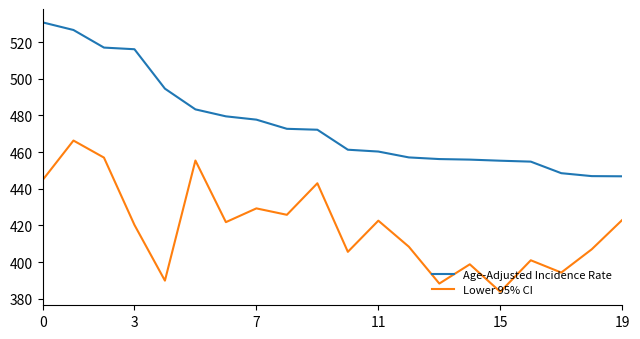

Which series has the largest total across all categories?

Age-Adjusted Incidence Rate